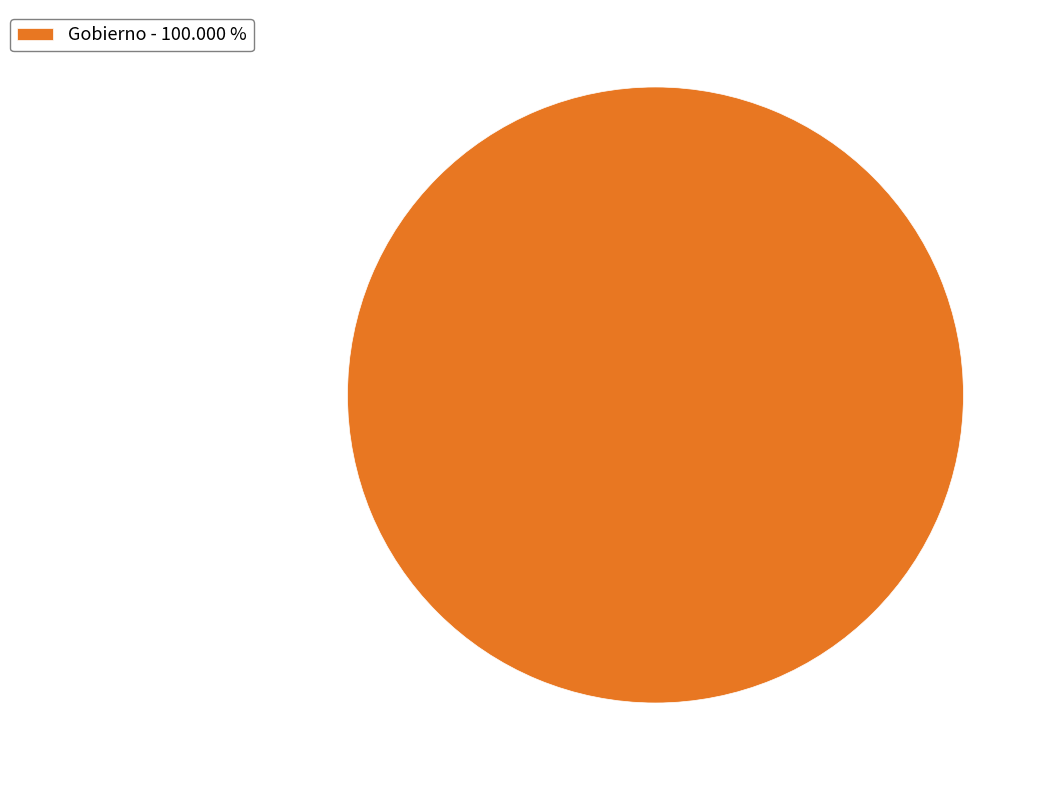

Rank the categories by value from lowest to highest.

Gobierno - 100.000 %